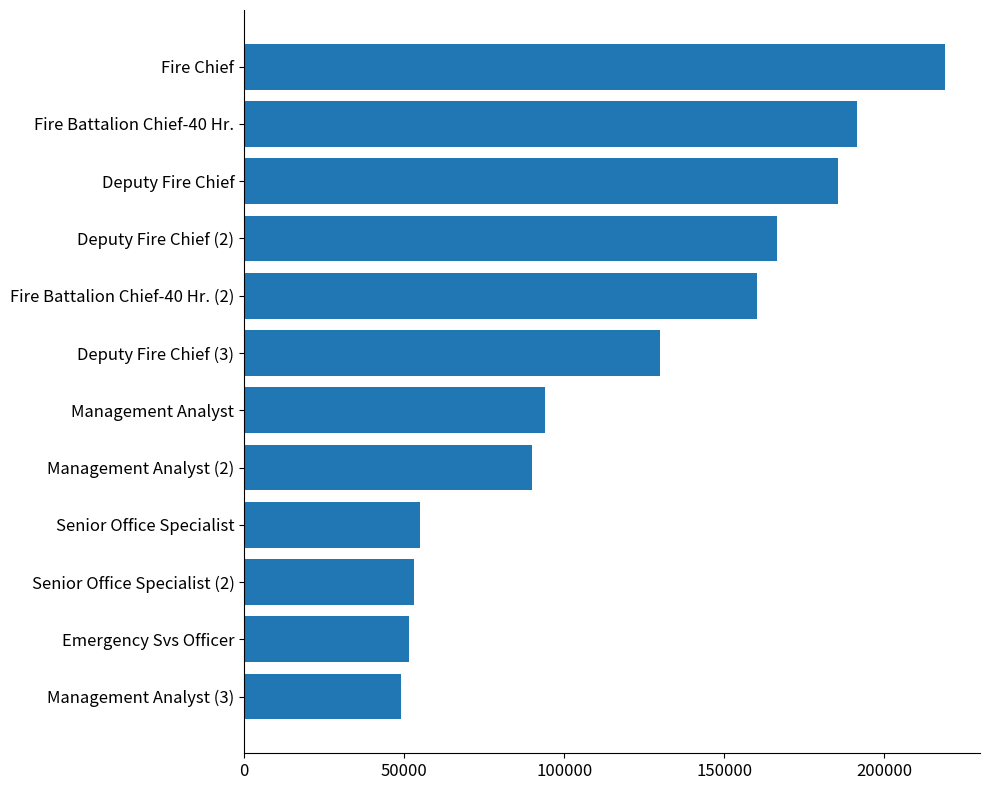

Between Management Analyst (2) and Deputy Fire Chief, which is larger?

Deputy Fire Chief